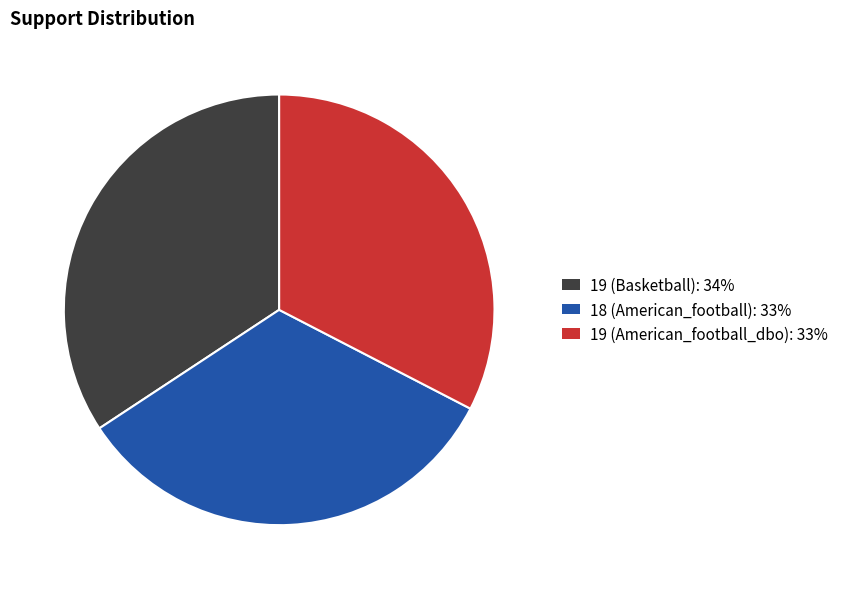

Which category has the biggest portion of the pie?

19 (Basketball)